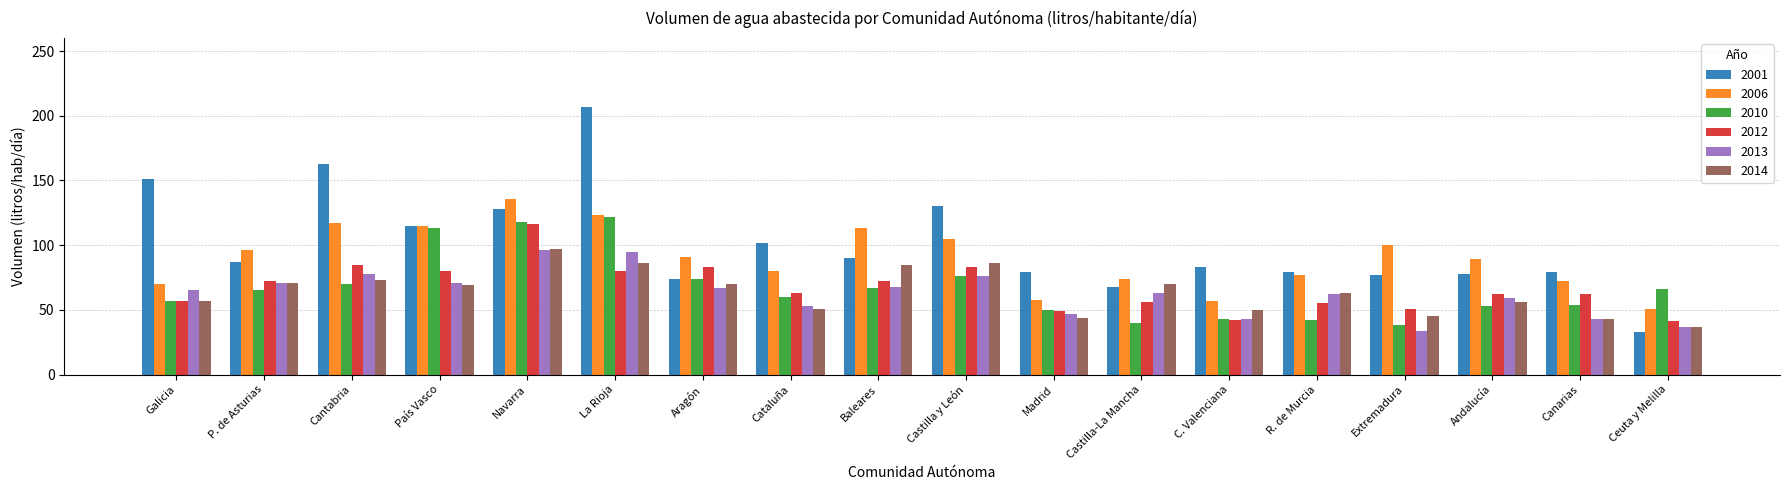

Which series has the largest range (max minus min)?

2001